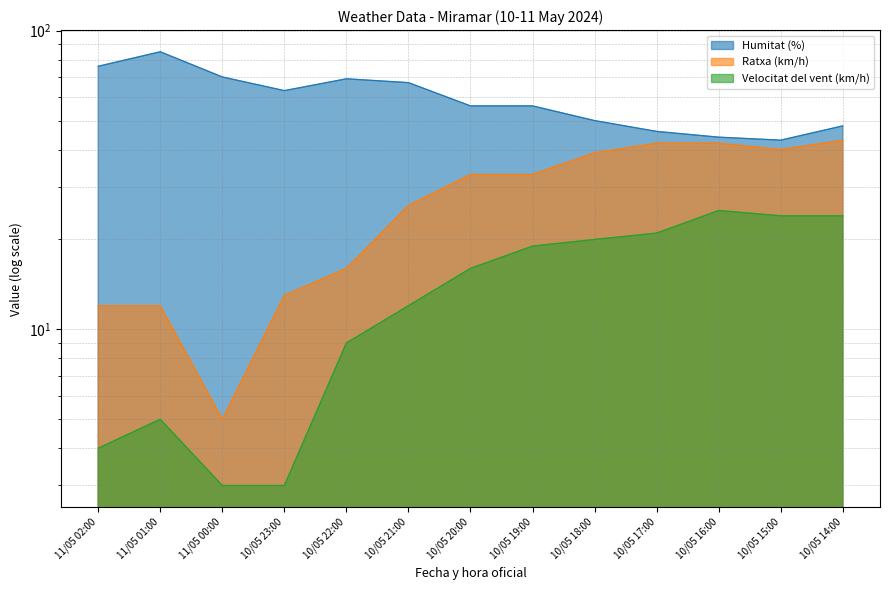

Which series changed the most between 10/05 18:00 and 10/05 14:00?

Ratxa (km/h)